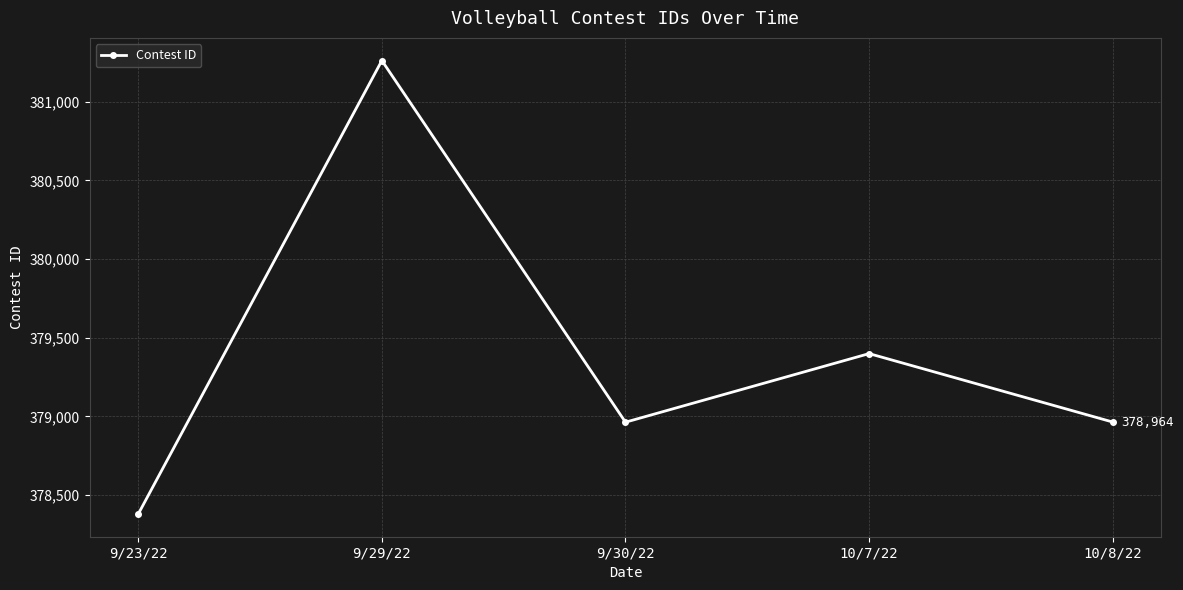

What is the value of the 2nd point from the left?

381262